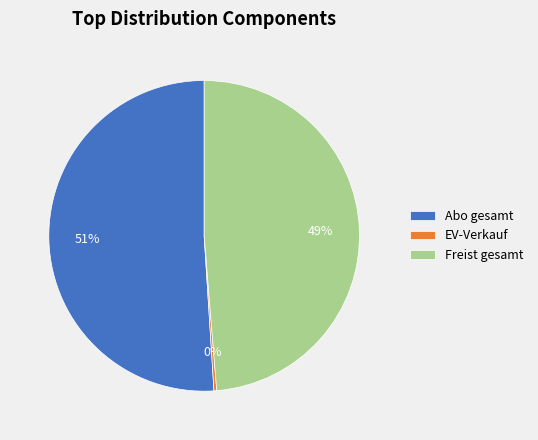

Is Abo gesamt the majority of the pie?

Yes